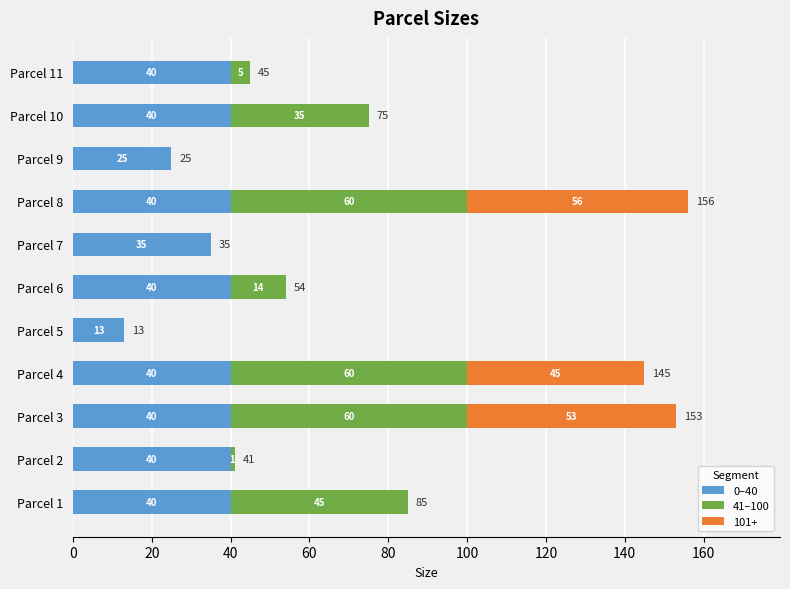

The value of 0–40 at Parcel 8 is 16. True or false?

False